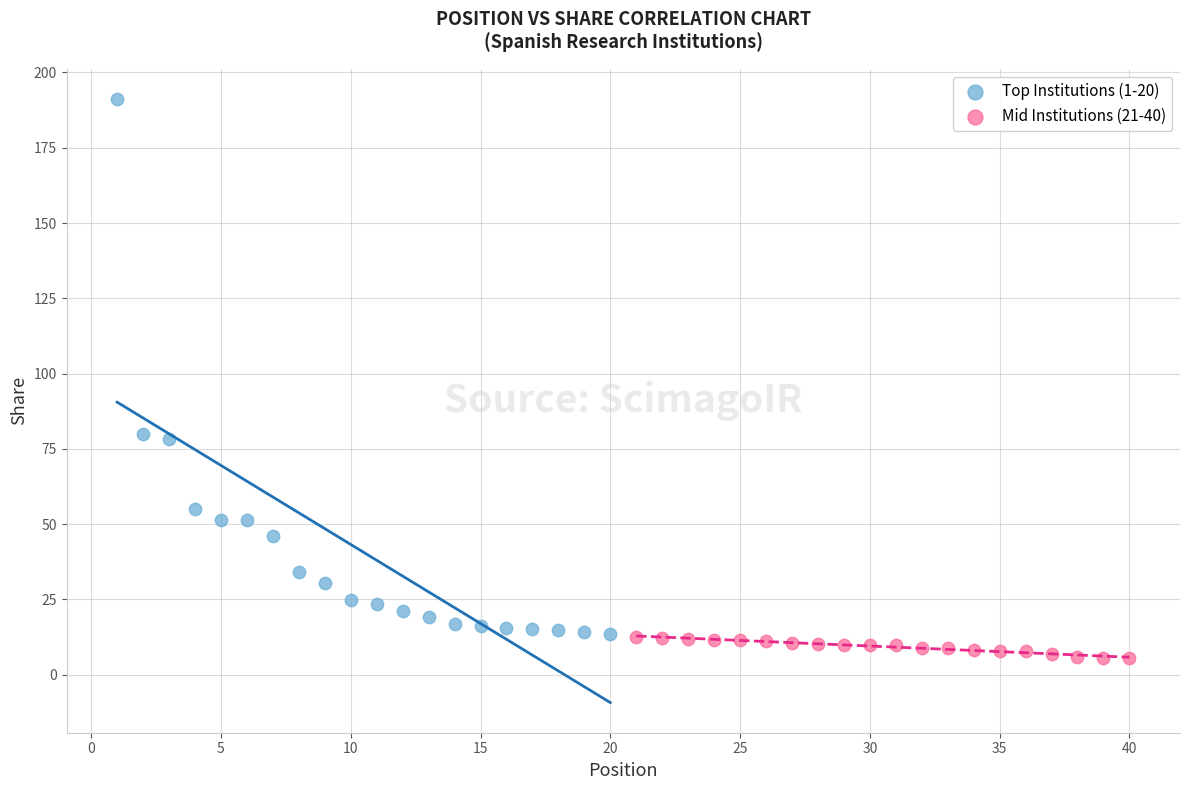

Which series has the largest Y range (max minus min)?

Top Institutions (1-20)